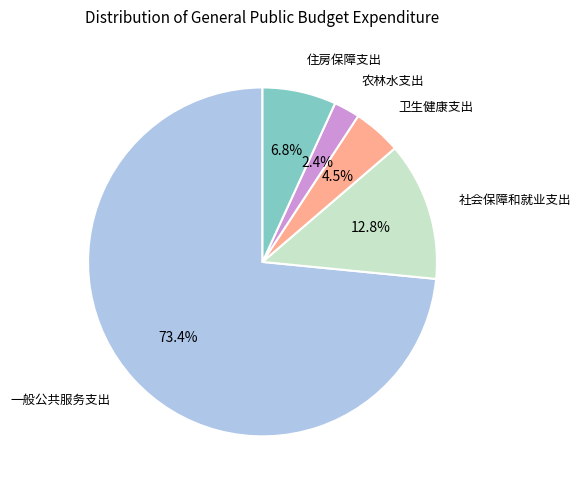

Does any single category account for the majority?

Yes